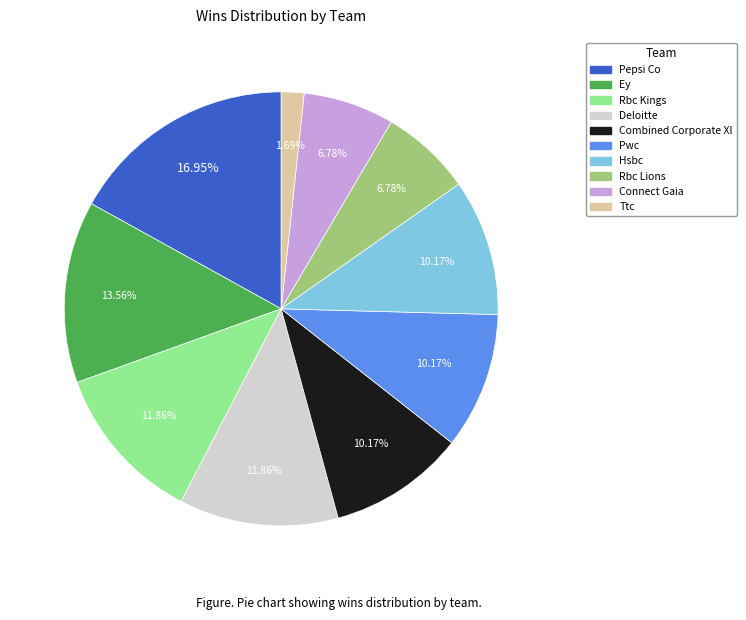

Is there any slice that represents more than half of the pie?

No